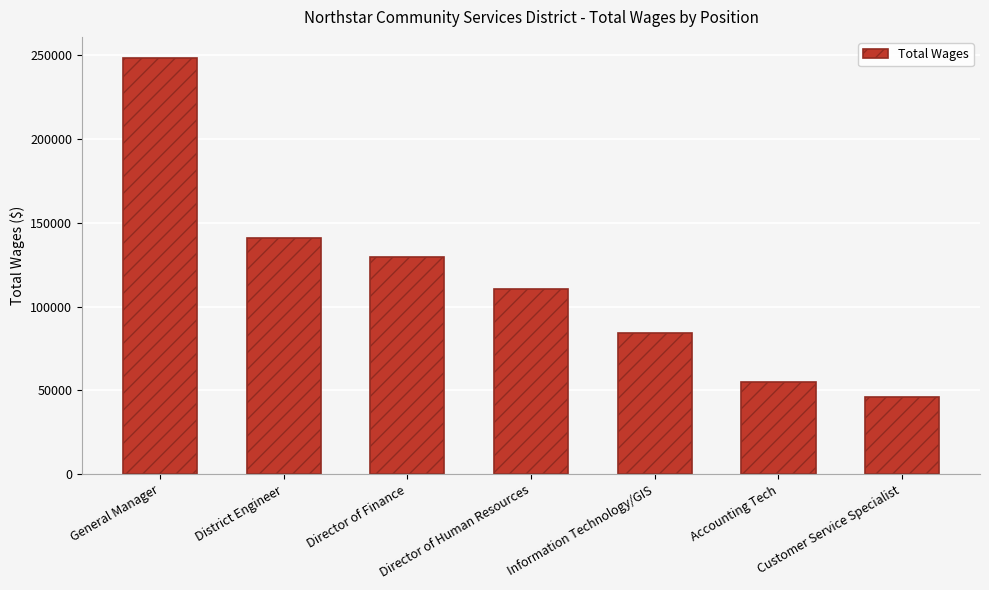

Reading left to right, transcribe all the data shown in this chart.

248585	140721	129828	110623	84493	54742	45996